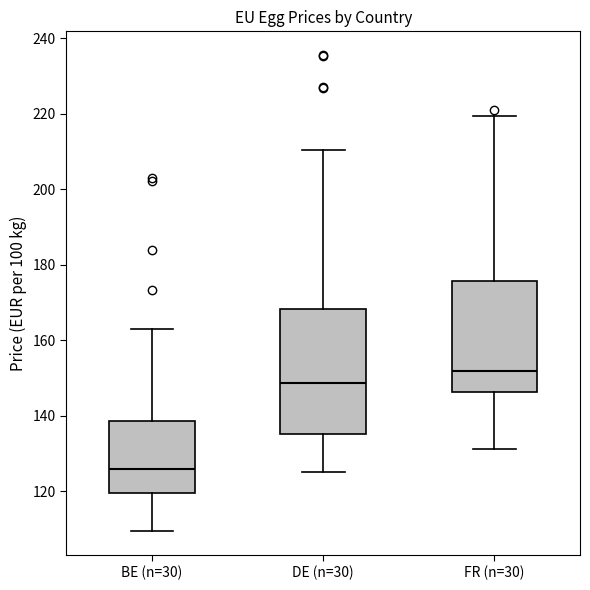

Where does the lower whisker of the box for BE (n=30) end on the y-axis? The values are not printed on the chart, so give them approximately, as read against the axis.

110